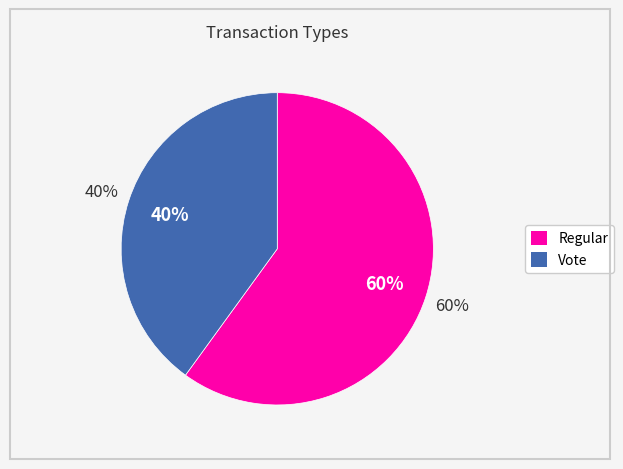

What is the smallest slice in the pie chart?

Vote